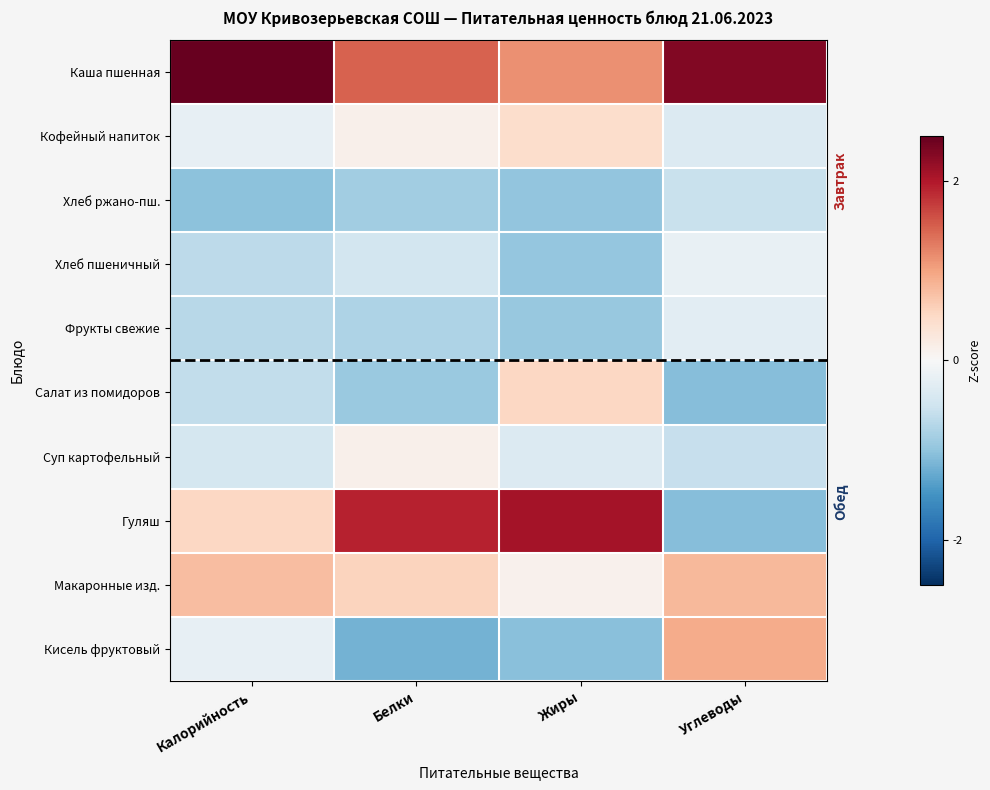

Reading left to right, transcribe all the data shown in this chart.

Каша пшенная: Калорийность=2.6	Белки=1.5	Жиры=1.1	Углеводы=2.3
Кофейный напиток: Калорийность=-0.2	Белки=0.1	Жиры=0.4	Углеводы=-0.3
Хлеб ржано-пш.: Калорийность=-1.0	Белки=-0.9	Жиры=-1.0	Углеводы=-0.6
Хлеб пшеничный: Калорийность=-0.7	Белки=-0.5	Жиры=-1.0	Углеводы=-0.2
Фрукты свежие: Калорийность=-0.7	Белки=-0.8	Жиры=-0.9	Углеводы=-0.3
Салат из помидоров: Калорийность=-0.6	Белки=-0.9	Жиры=0.5	Углеводы=-1.1
Суп картофельный: Калорийность=-0.4	Белки=0.1	Жиры=-0.3	Углеводы=-0.6
Гуляш: Калорийность=0.5	Белки=1.9	Жиры=2.1	Углеводы=-1.1
Макаронные изд.: Калорийность=0.8	Белки=0.6	Жиры=0.1	Углеводы=0.8
Кисель фруктовый: Калорийность=-0.2	Белки=-1.2	Жиры=-1.0	Углеводы=0.9